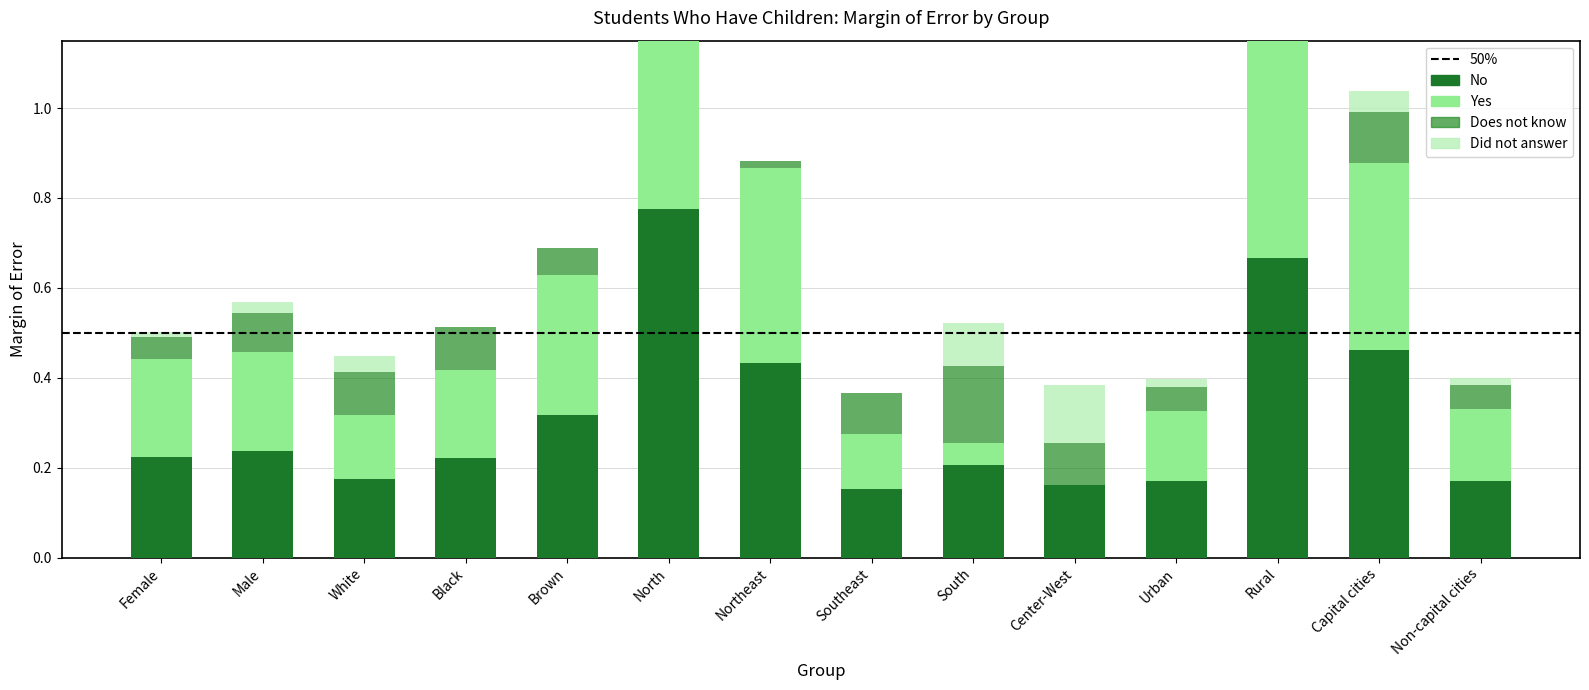

At which category does the chart reach its minimum across all series?

Center-West